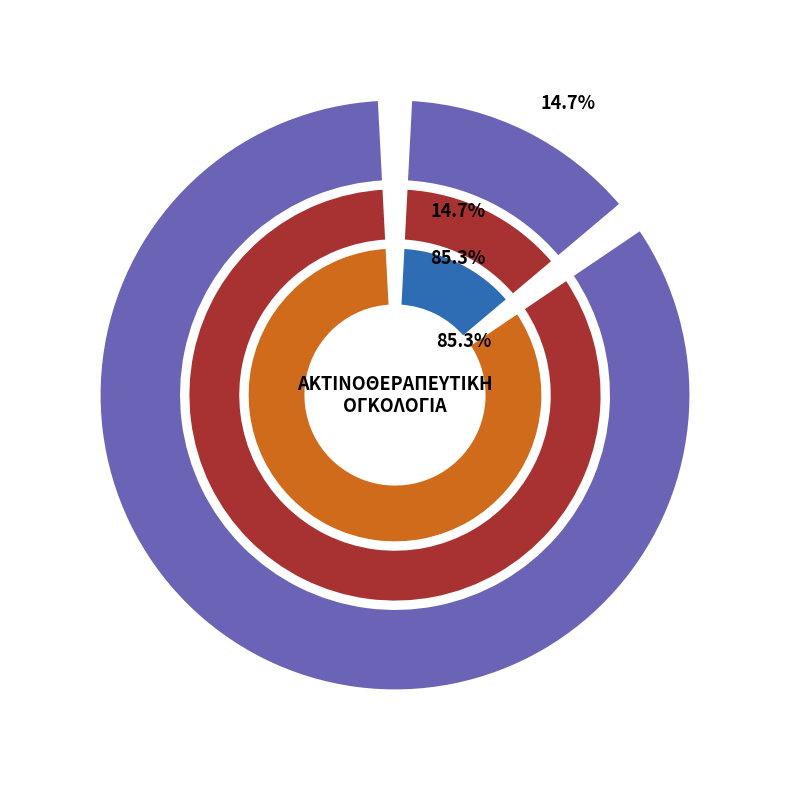

Does any single category account for the majority?

Yes